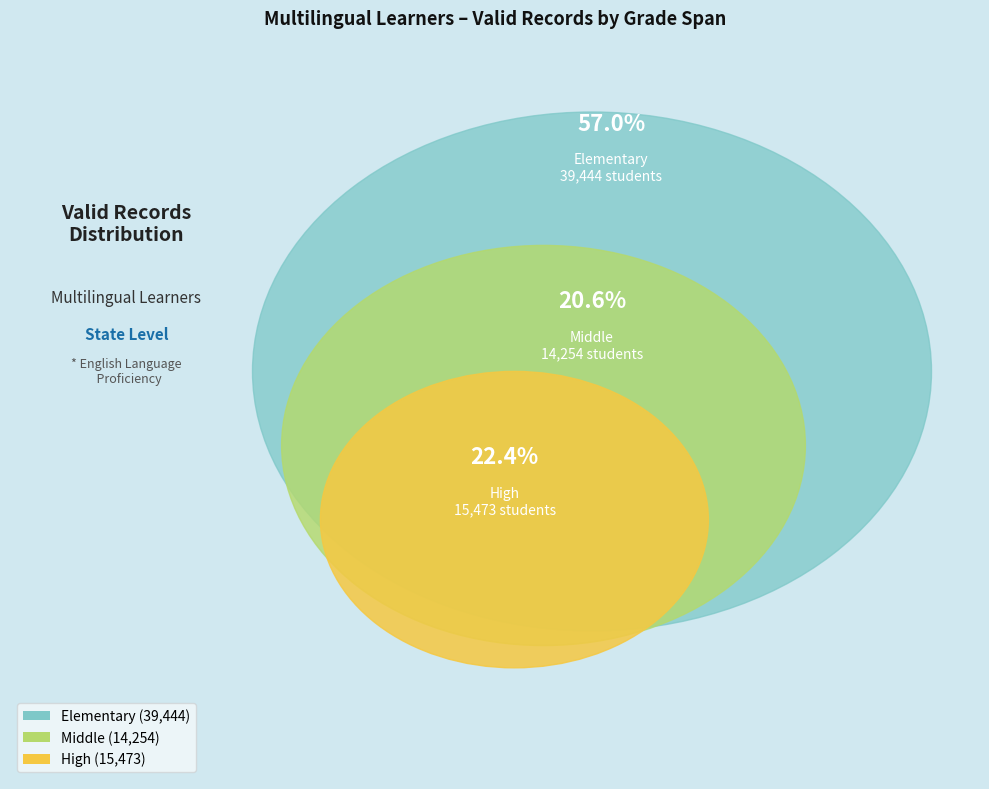

Combined, what portion of the pie is Middle and Elementary?

77.6%